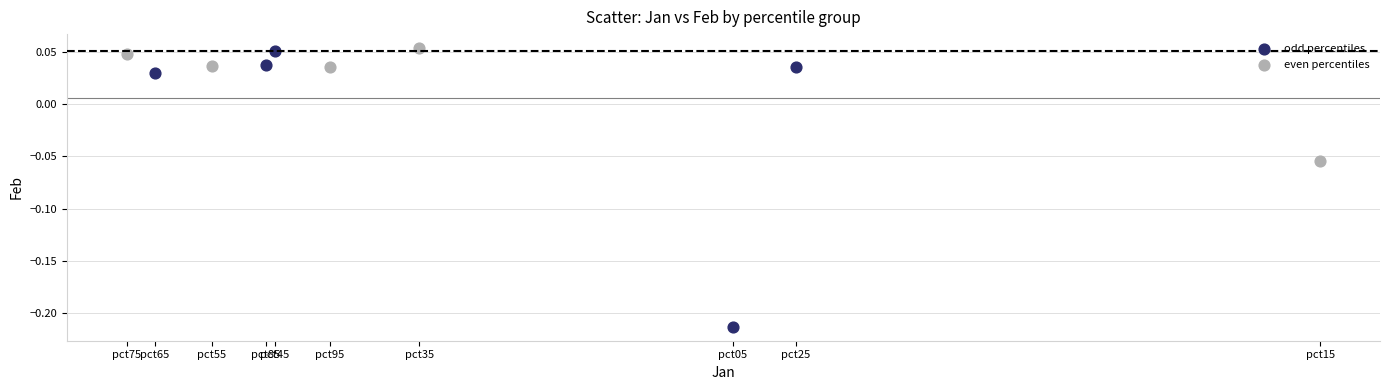

Which series contains the lowest Y value?

odd percentiles